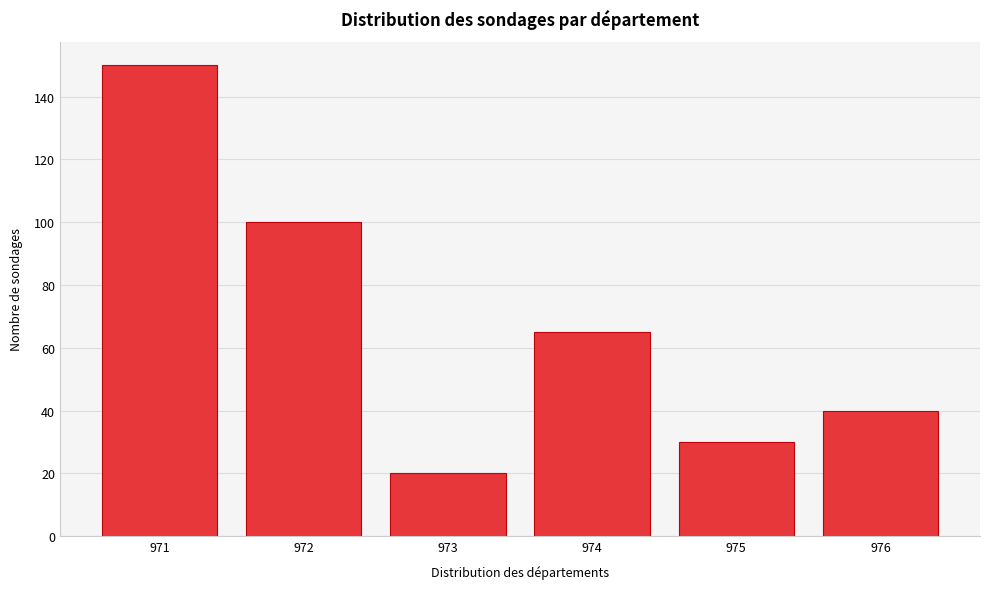

Reading left to right, list all the values displayed in this chart.

971=150	972=100	973=20	974=65	975=30	976=40